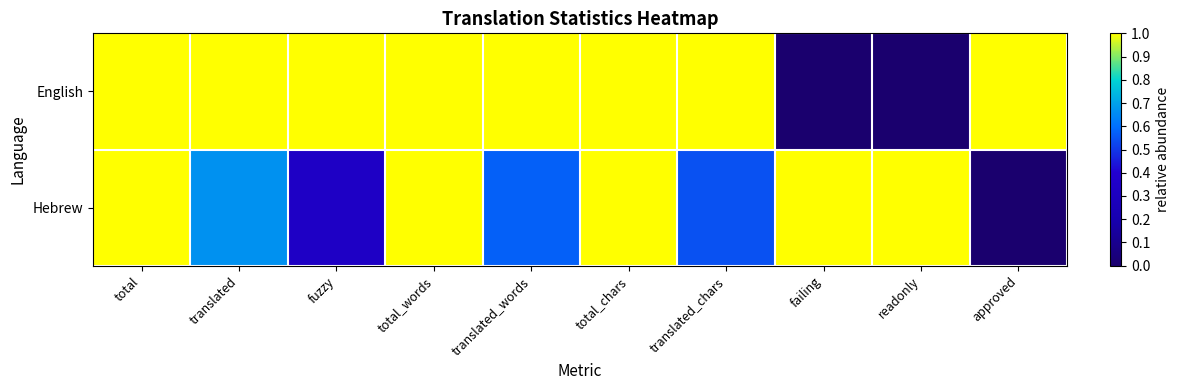

Reading left to right, list all the values displayed in this chart.

English: total=1.0	translated=1.0	fuzzy=1.0	total_words=1.0	translated_words=1.0	total_chars=1.0	translated_chars=1.0	failing=0.0	readonly=0.0	approved=1.0
Hebrew: total=1.0	translated=0.7	fuzzy=0.3	total_words=1.0	translated_words=0.6	total_chars=1.0	translated_chars=0.5	failing=1.0	readonly=1.0	approved=0.0